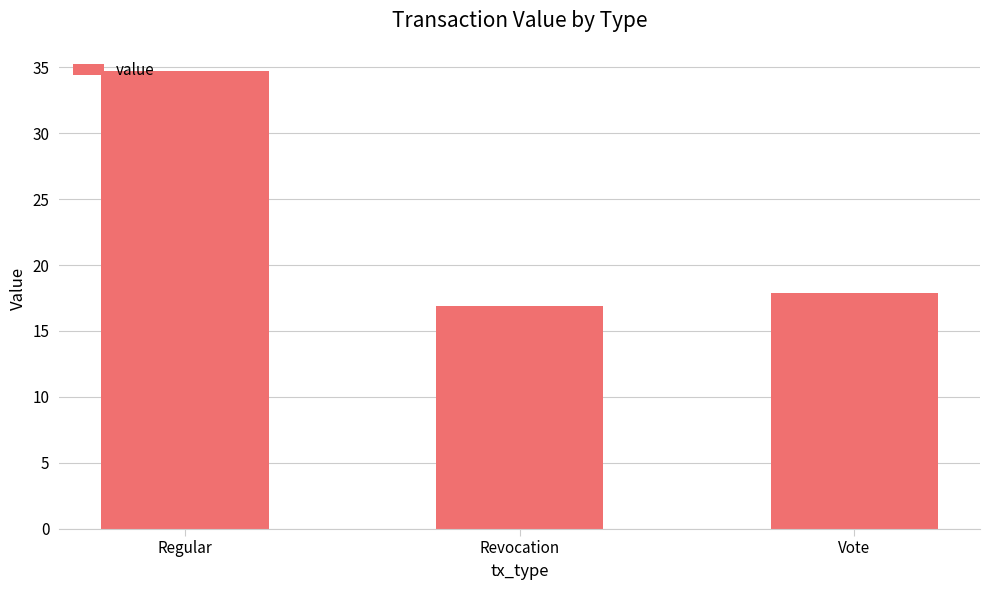

Which label corresponds to the smallest value in the chart?

Revocation